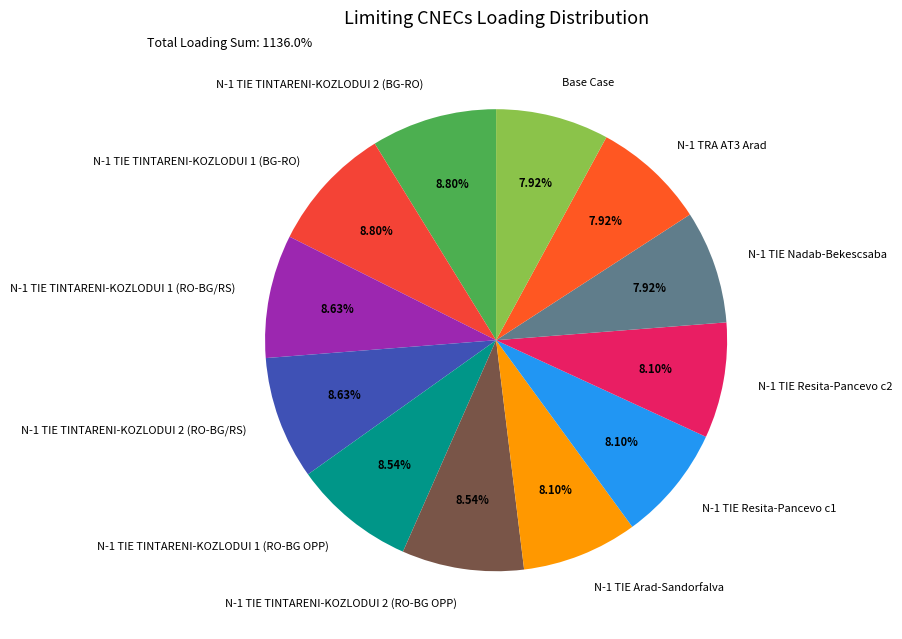

To the nearest percent, what is the difference between the largest and smallest slice percentages?

1%